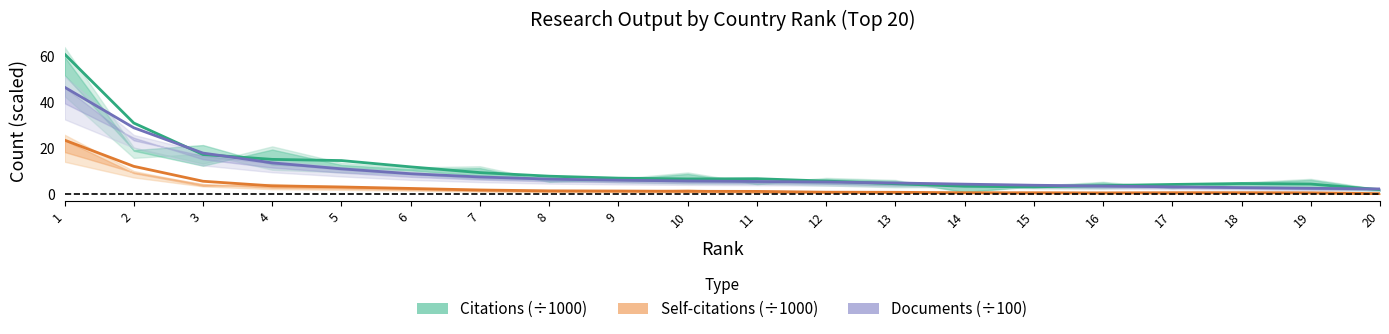

The Documents (÷100) series shows 2.0 at 16. True or false?

False